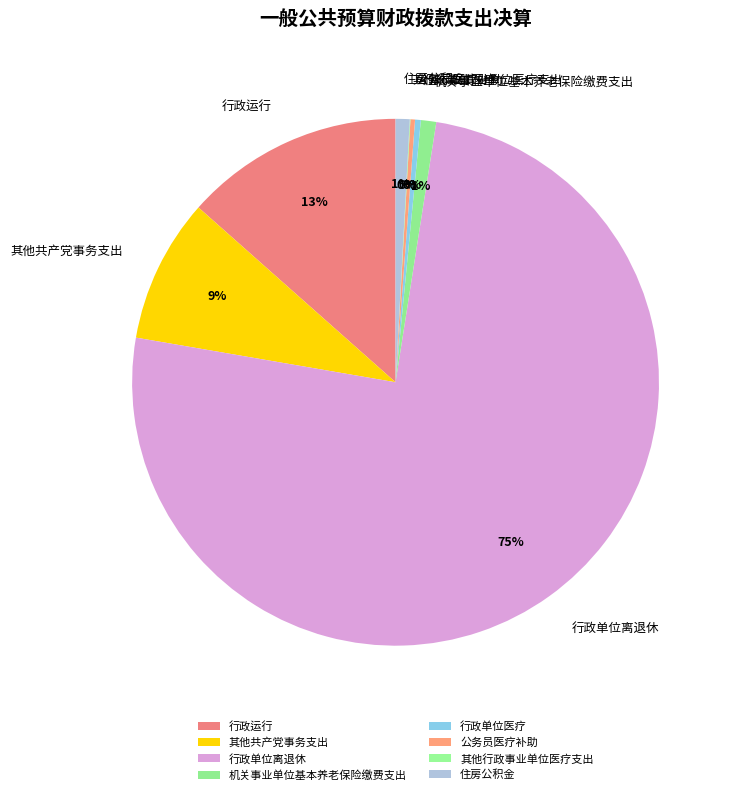

Do 行政单位医疗 and 机关事业单位基本养老保险缴费支出 together represent more than half of the pie?

No